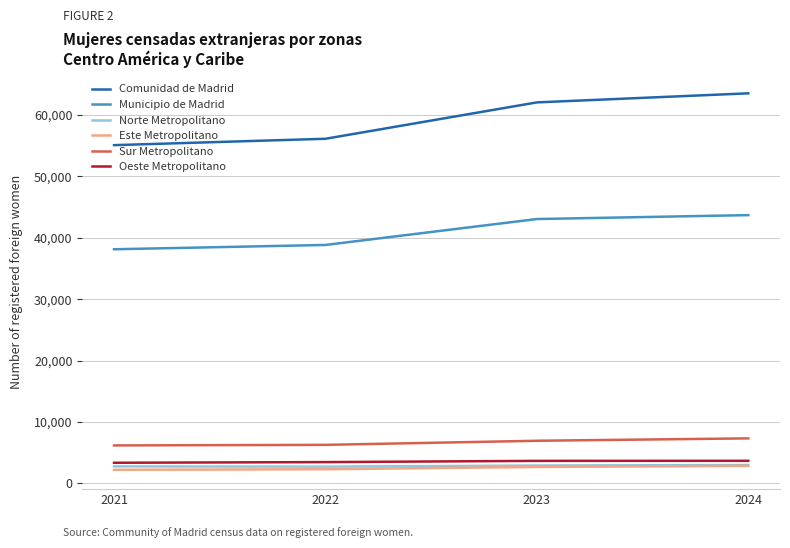

Which series has the widest spread of values?

Comunidad de Madrid